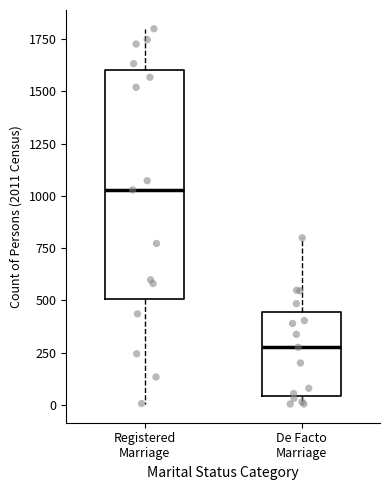

Which box has the lowest median line?

De Facto Marriage